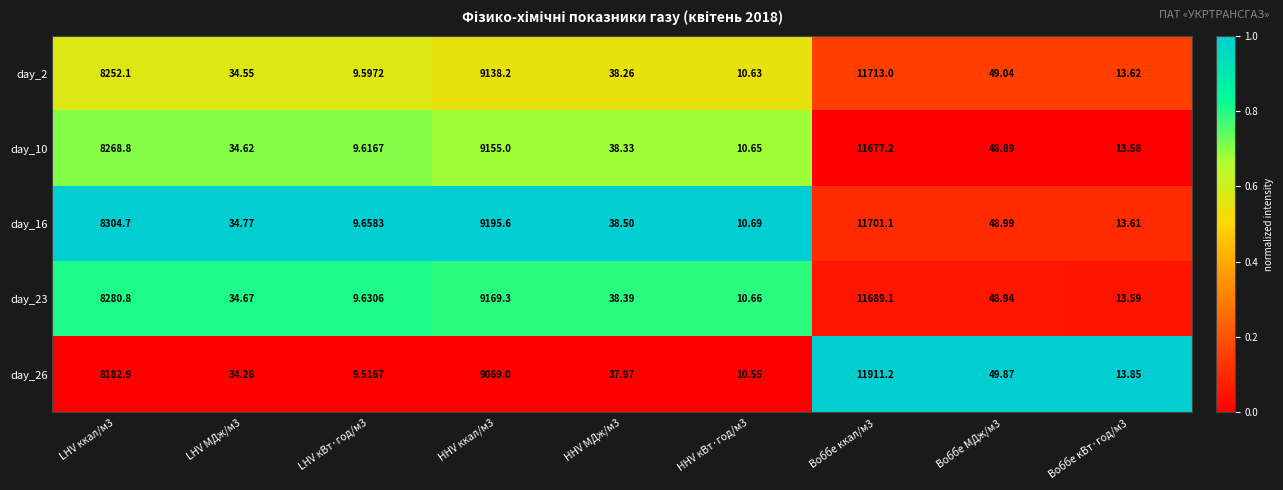

Is the value of day_2 at HHV кВт·год/м3 greater than the value of day_26 at Воббе ккал/м3?

No